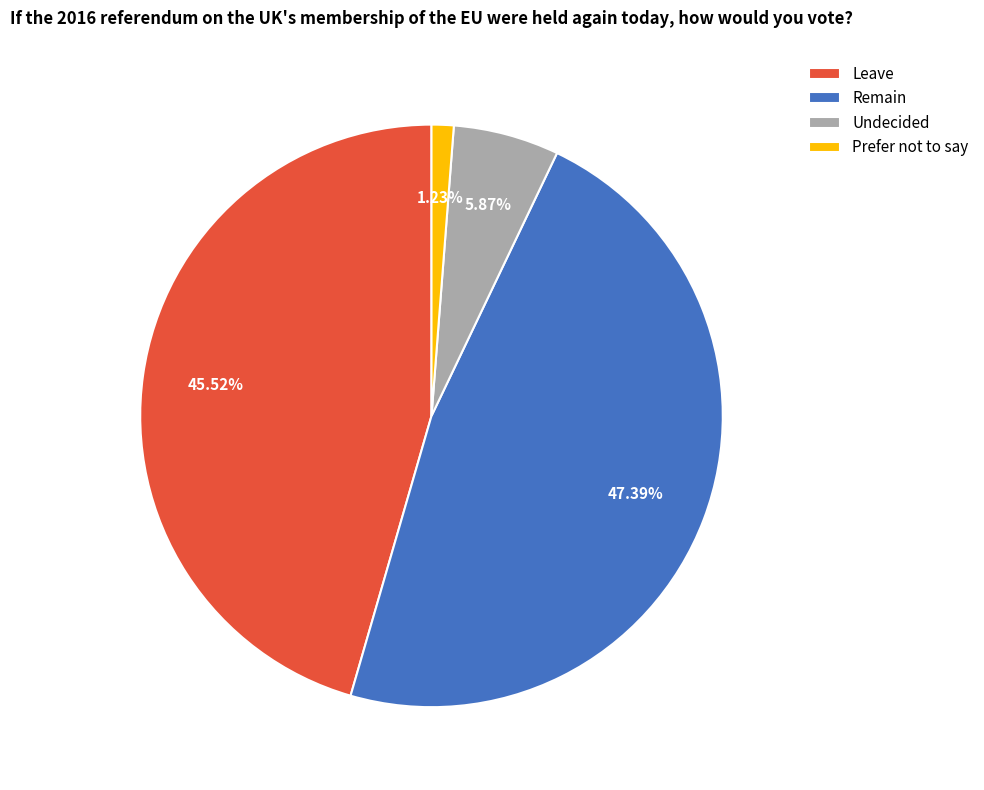

True or false: Leave accounts for 36% of the total.

False